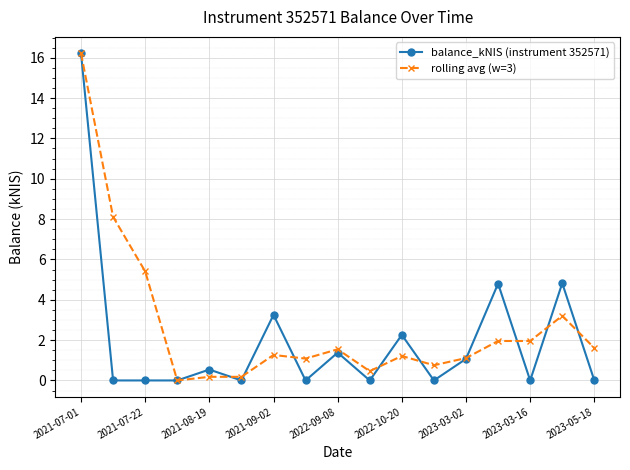

What is the value of the rolling avg (w=3) point at the 9th from the left?

1.5